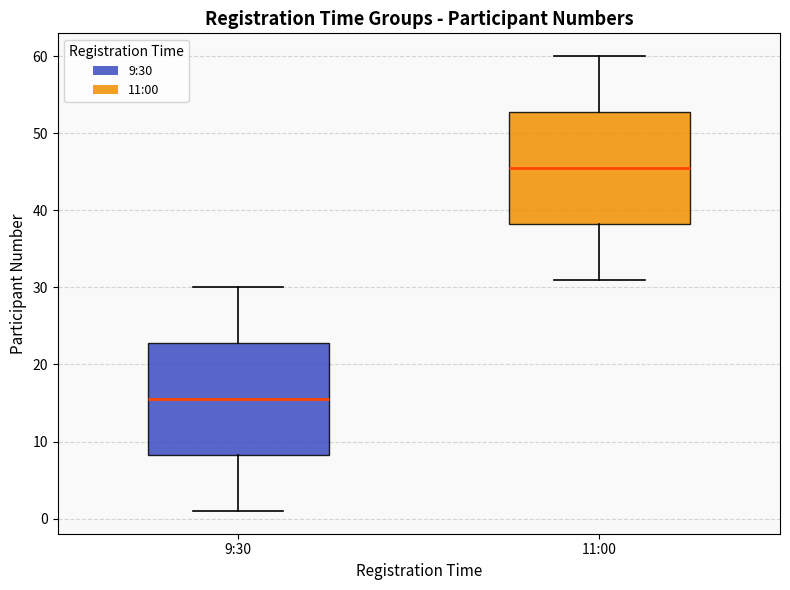

Reading left to right, read every box against the y-axis: the position of its median line, the range the box covers, and the ends of its whiskers. The values are not printed on the chart, so give them approximately, as read against the axis.

9:30: median 16, box 8 to 23, whiskers 1 to 30
11:00: median 46, box 38 to 53, whiskers 31 to 60